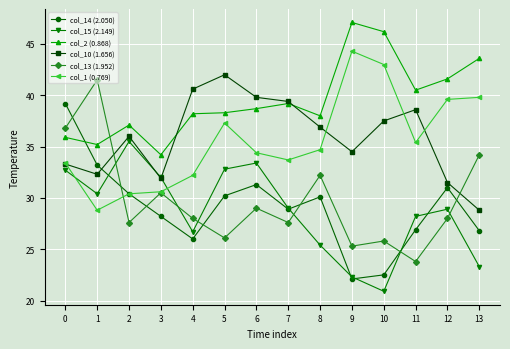

Where is the first local maximum for col_15 (2.149)?

2